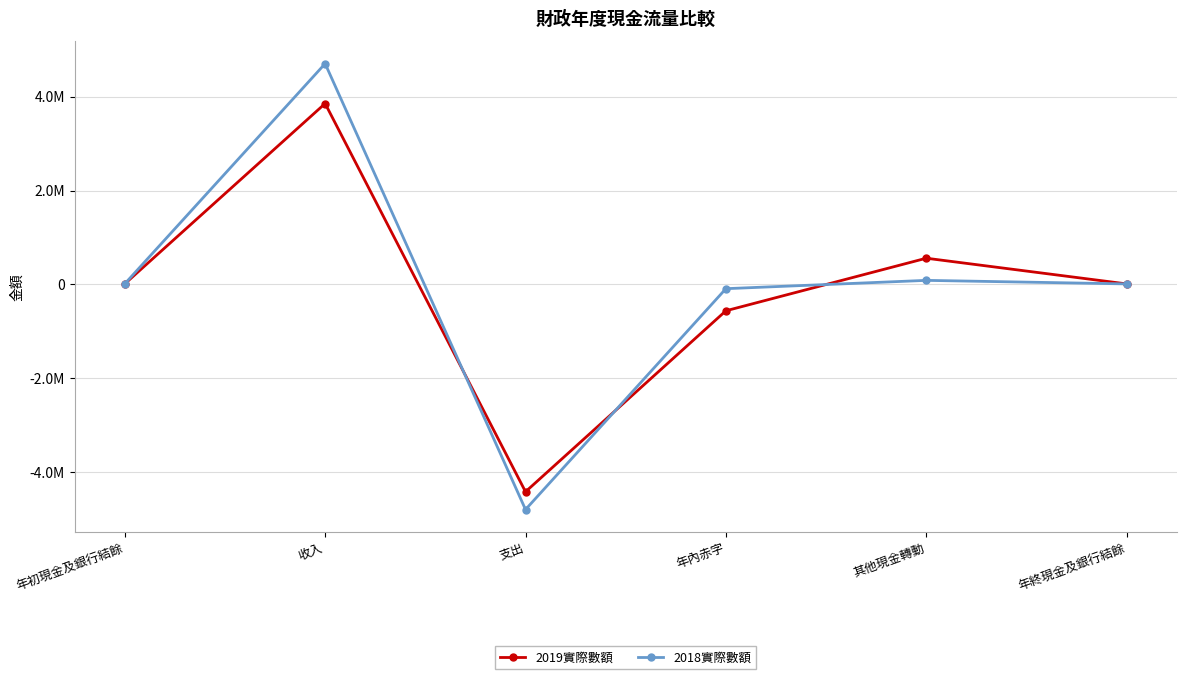

What is the maximum value shown in the chart?

4700862